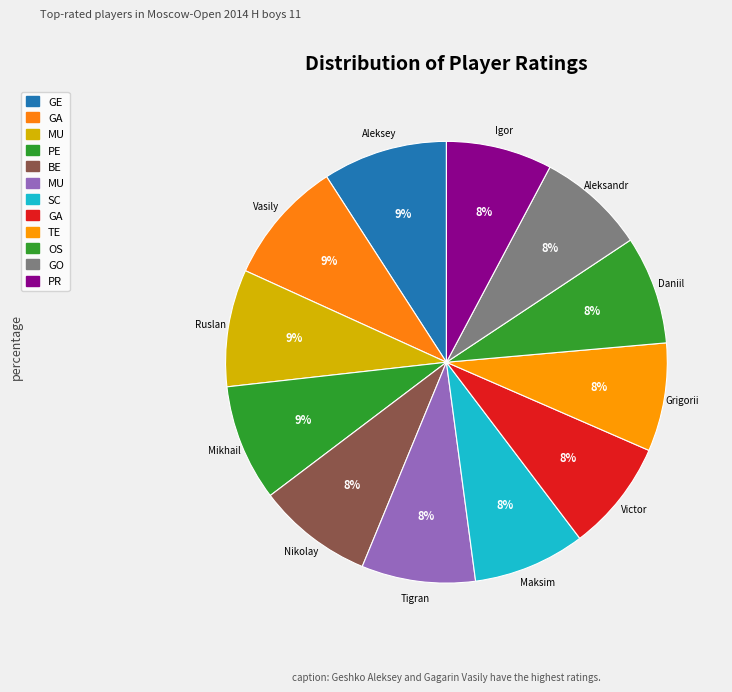

How many segments does this pie chart have?

12